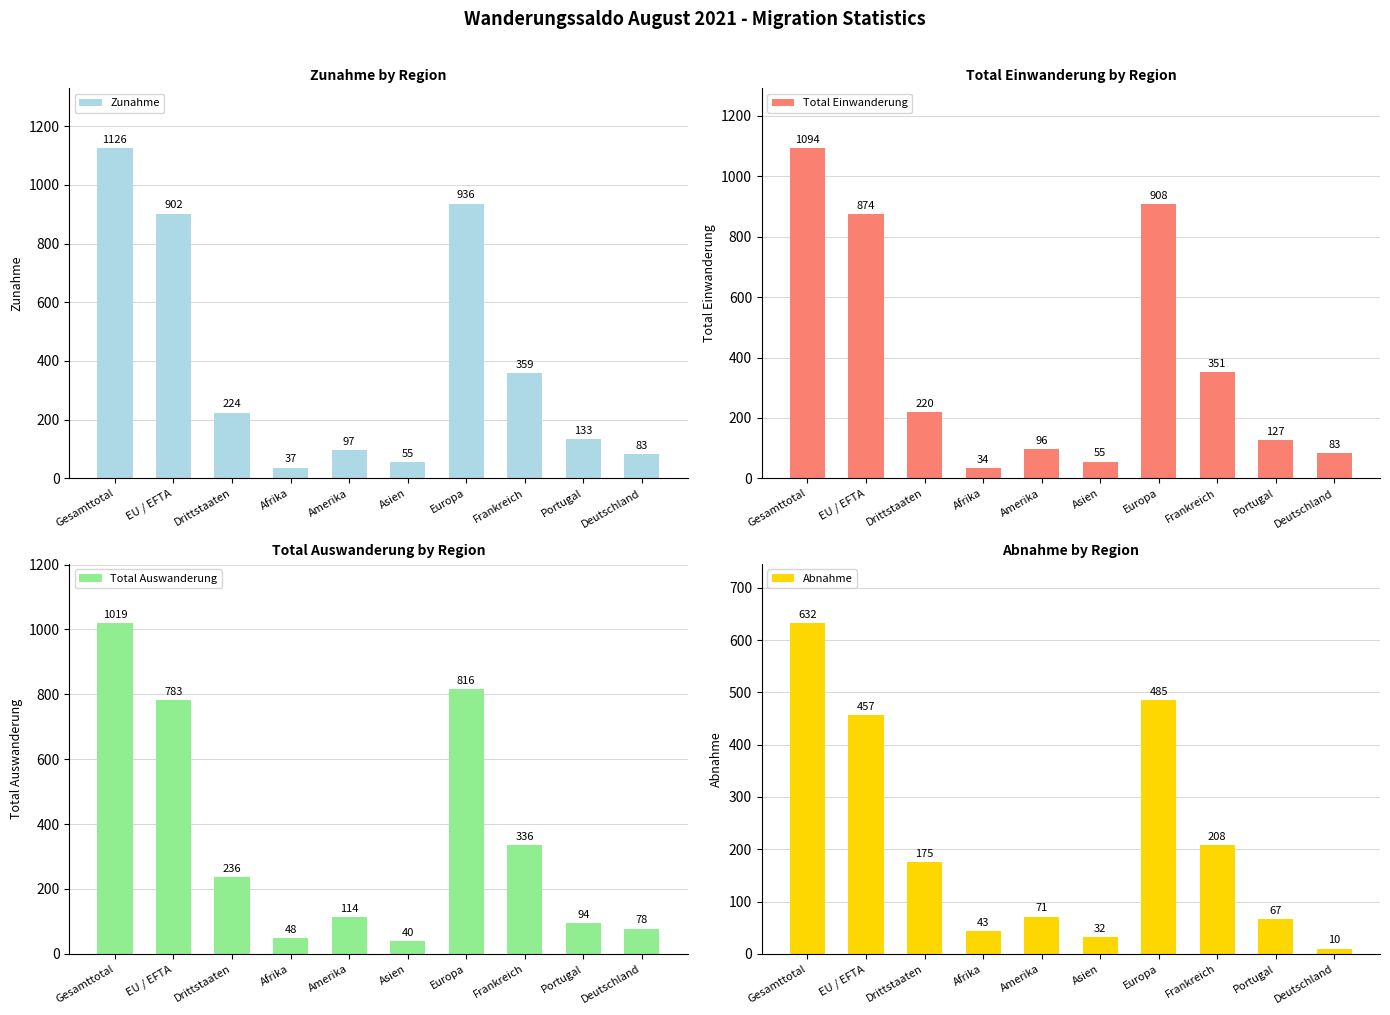

What is the difference between the maximum and minimum values in the Zunahme series?

1089